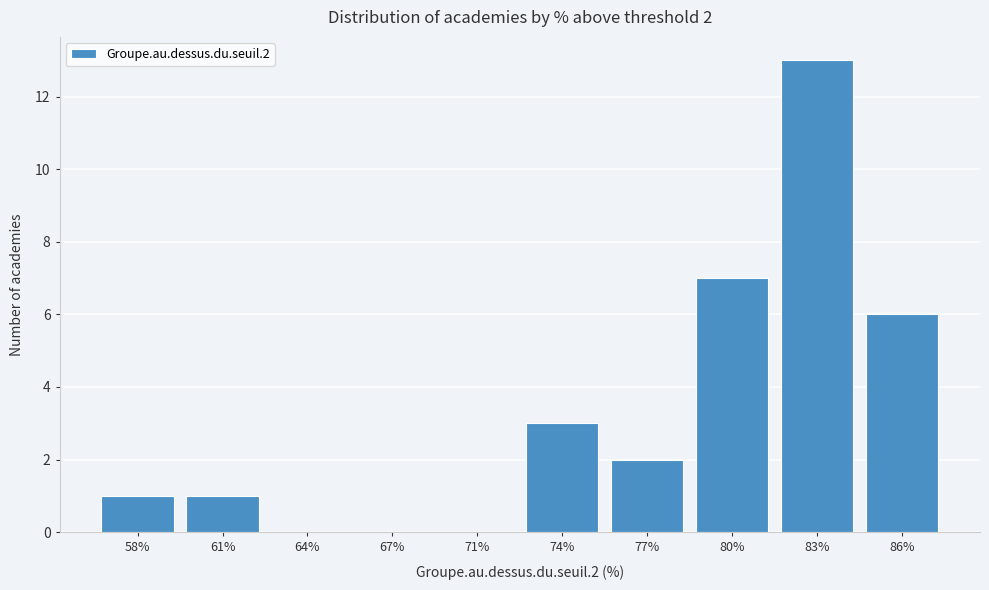

What is the greatest value displayed?

13